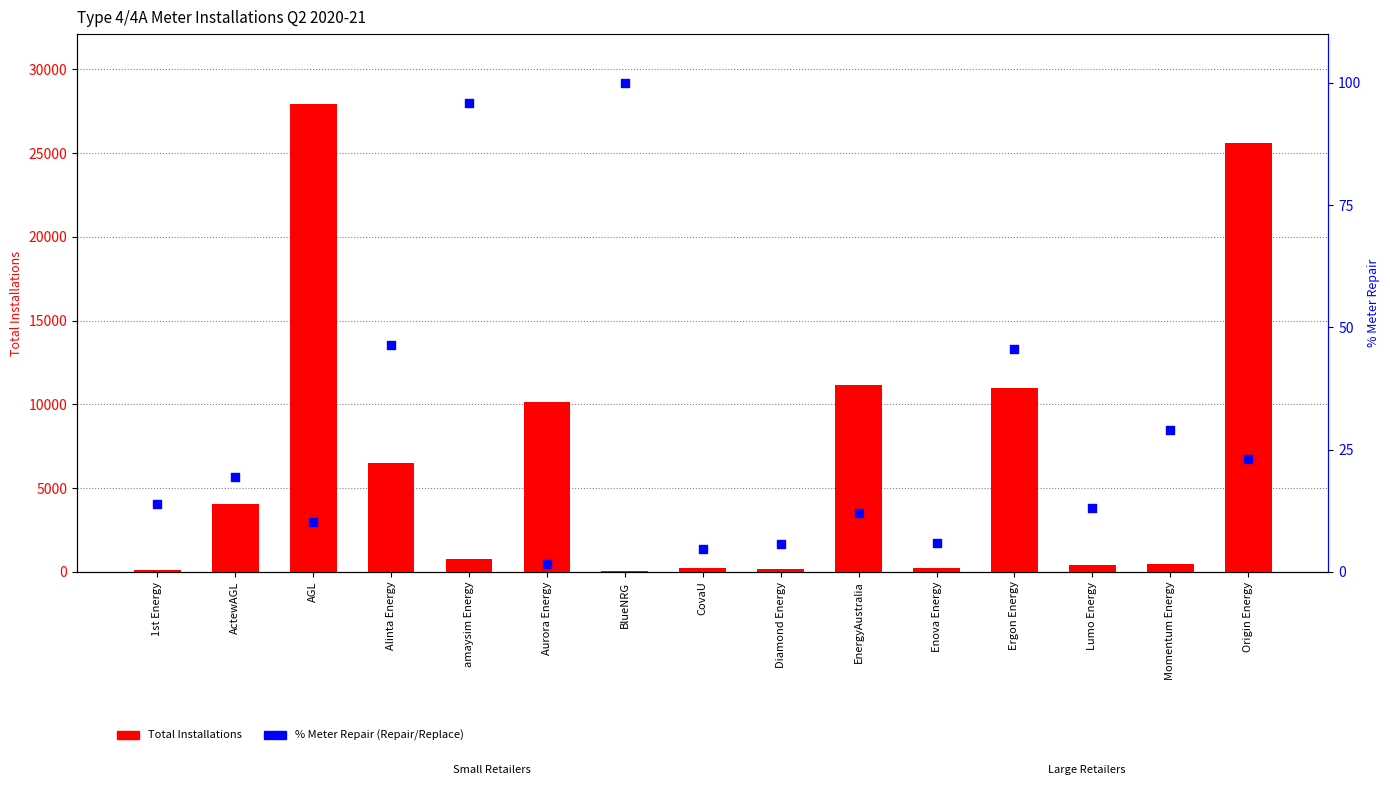

Which series has the largest total across all categories?

Total Installations